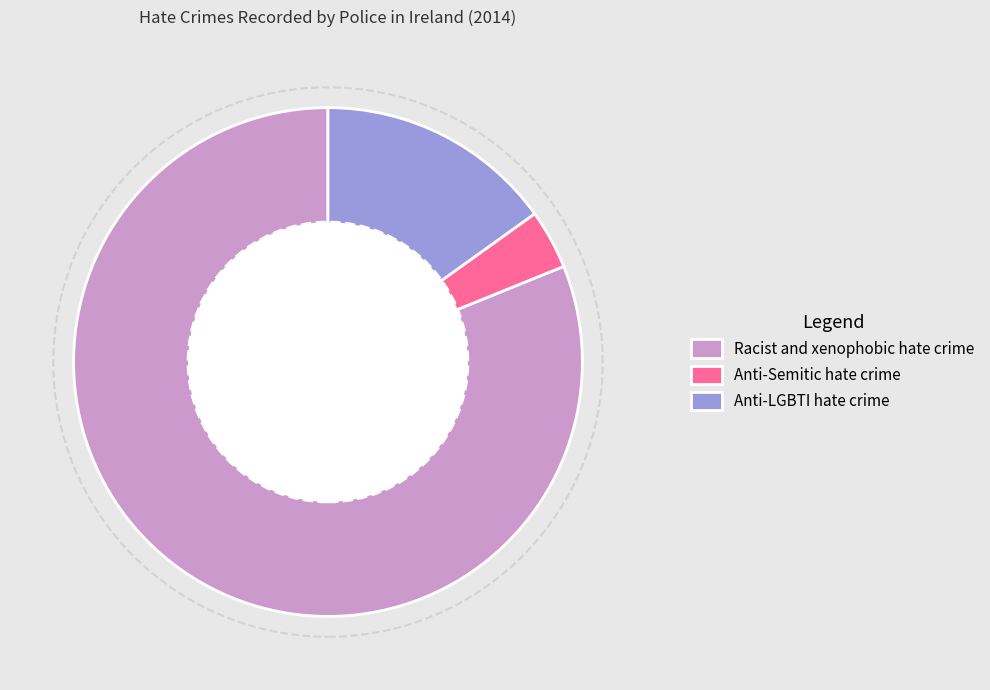

Does any single category account for the majority?

Yes